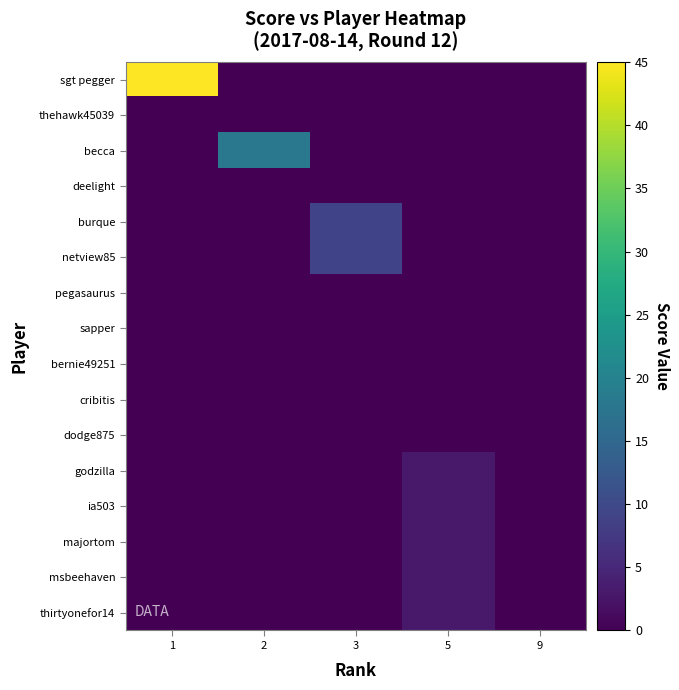

At how many categories does at least one series exceed 16?

2